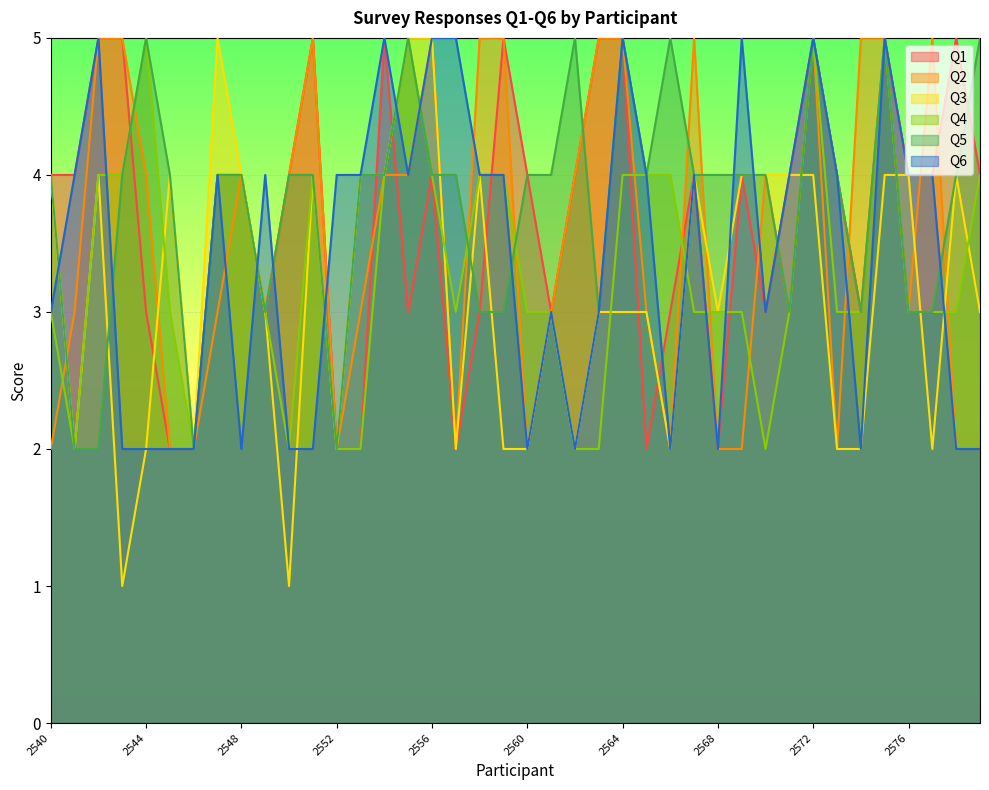

Is the value of Q6 at 2540 greater than the value of Q2 at 2573?

Yes